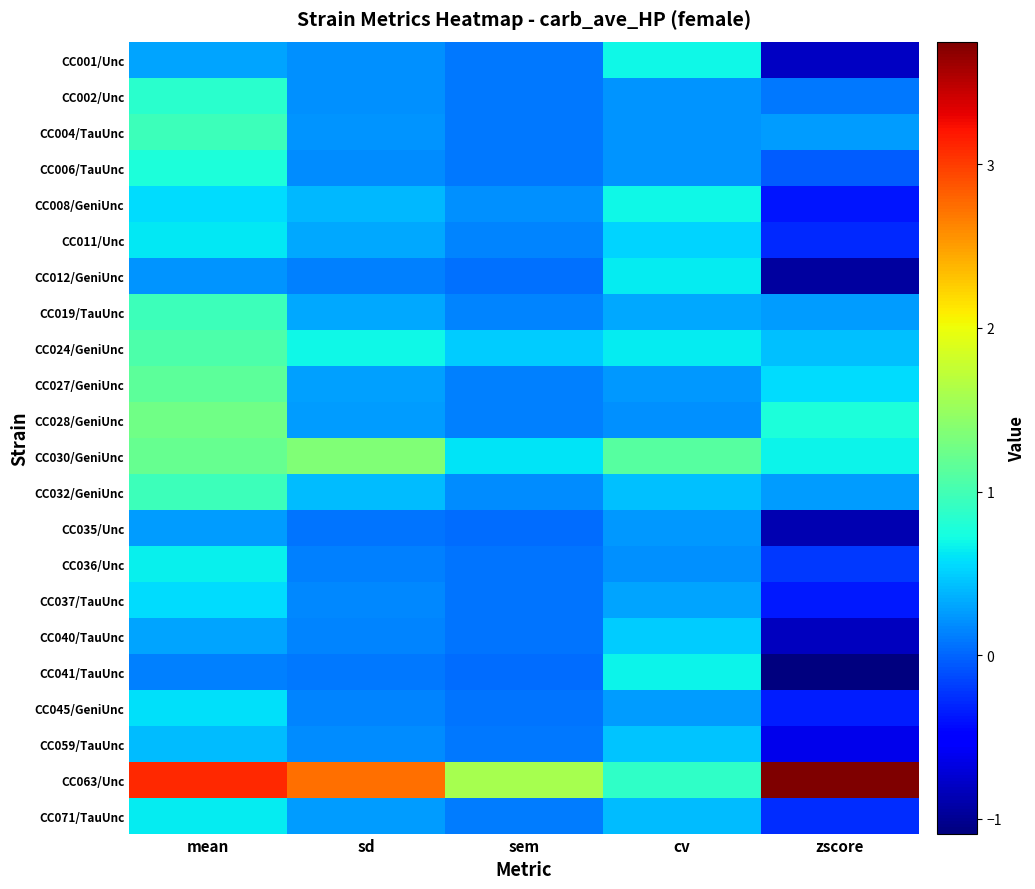

Which series changed the most between sd and cv?

CC063/Unc